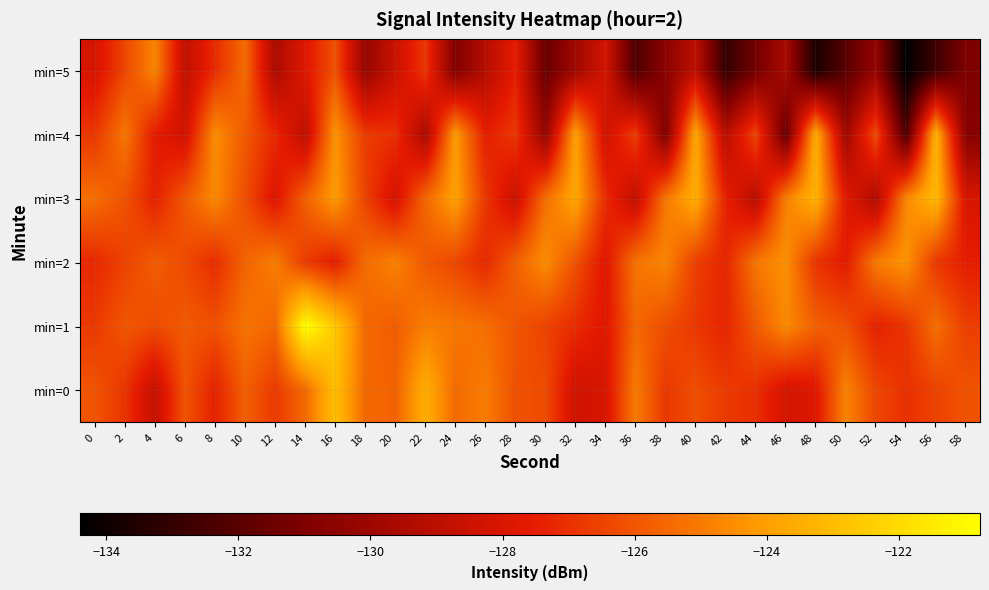

What is the difference between the highest and lowest values at 26?

4.2